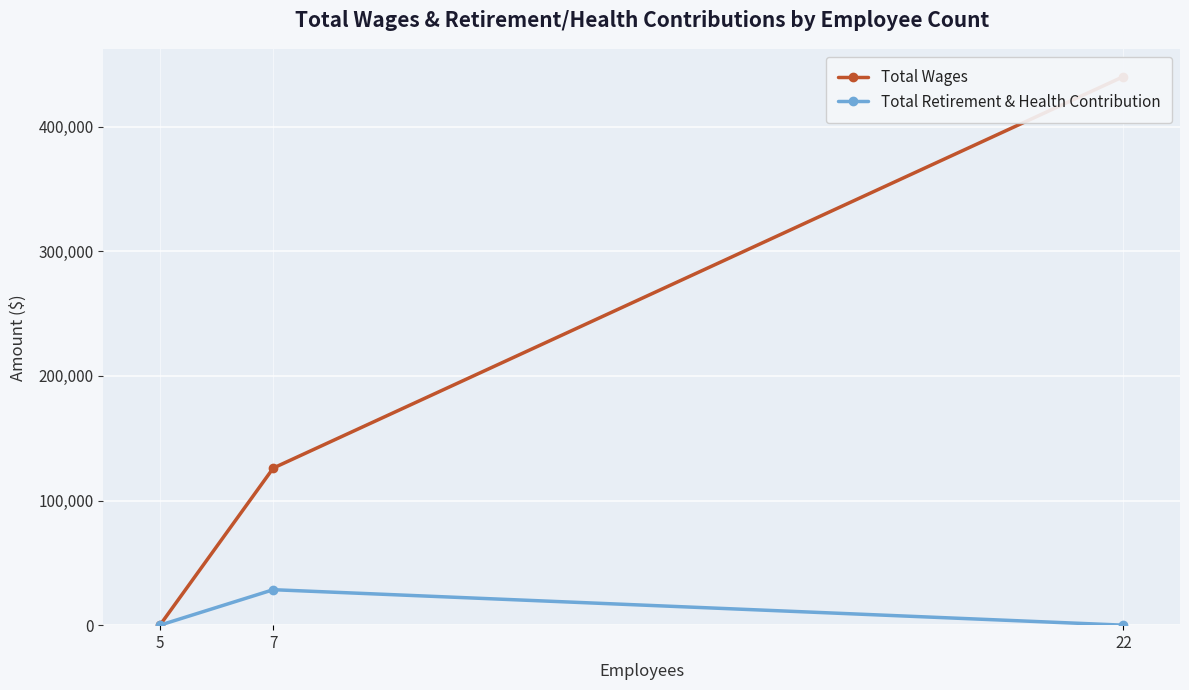

What is the value of the Total Wages point at the 2nd from the left?

126038